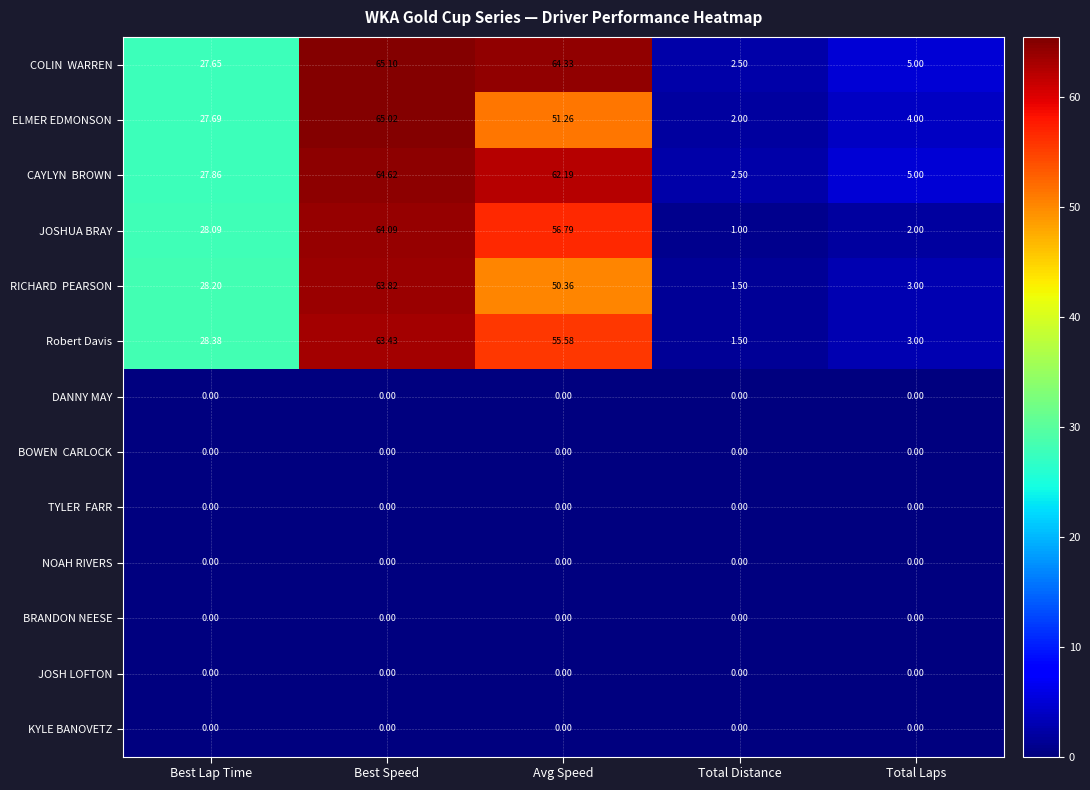

Which category has the highest value across all series?

Best Speed